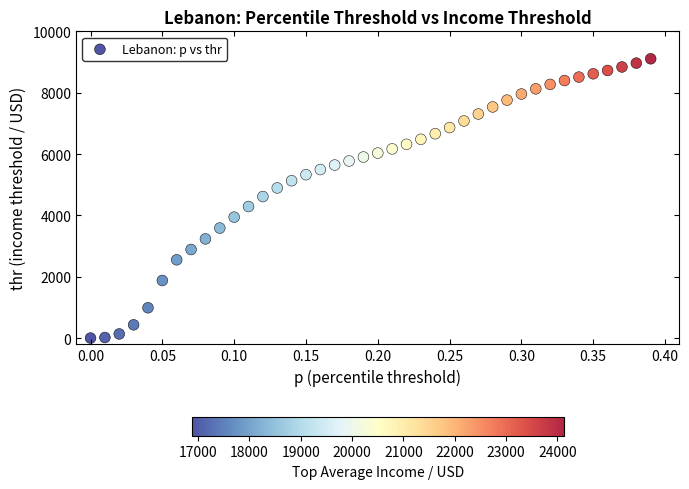

What is the range of Y values (max minus min)?

9101.1